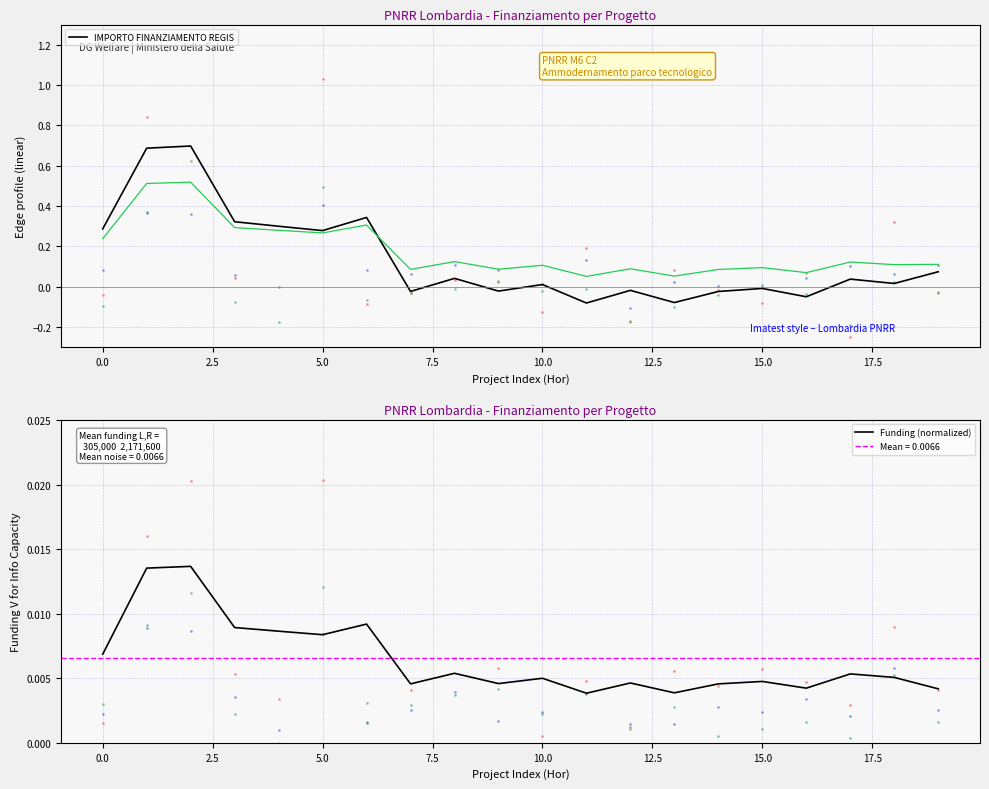

Where is IMPORTO FINANZIAMENTO REGIS nearest to the value 0?

15